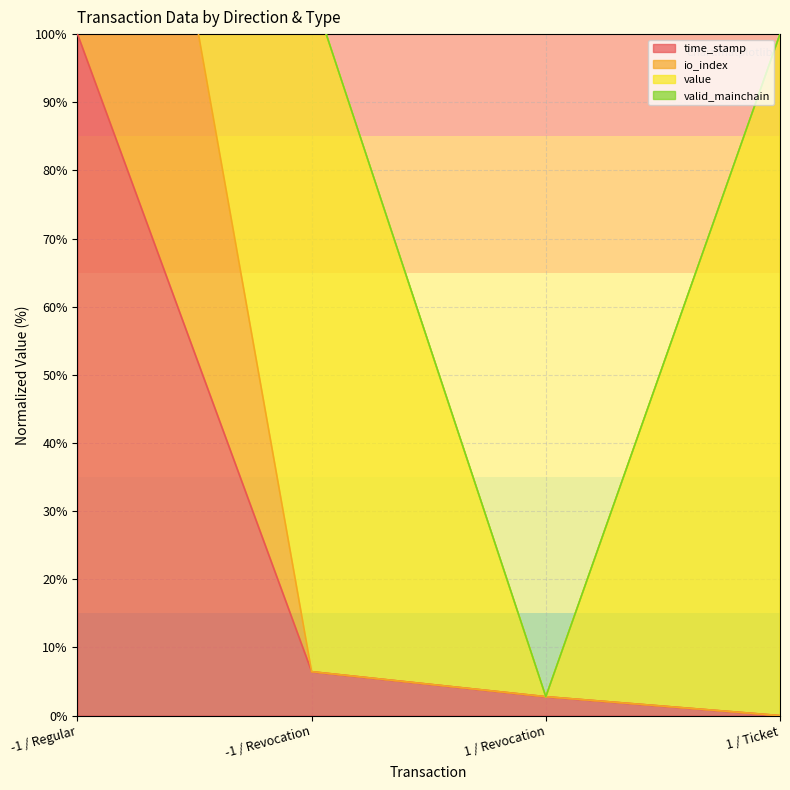

Between -1 / Regular and 1 / Revocation, which is larger?

-1 / Regular